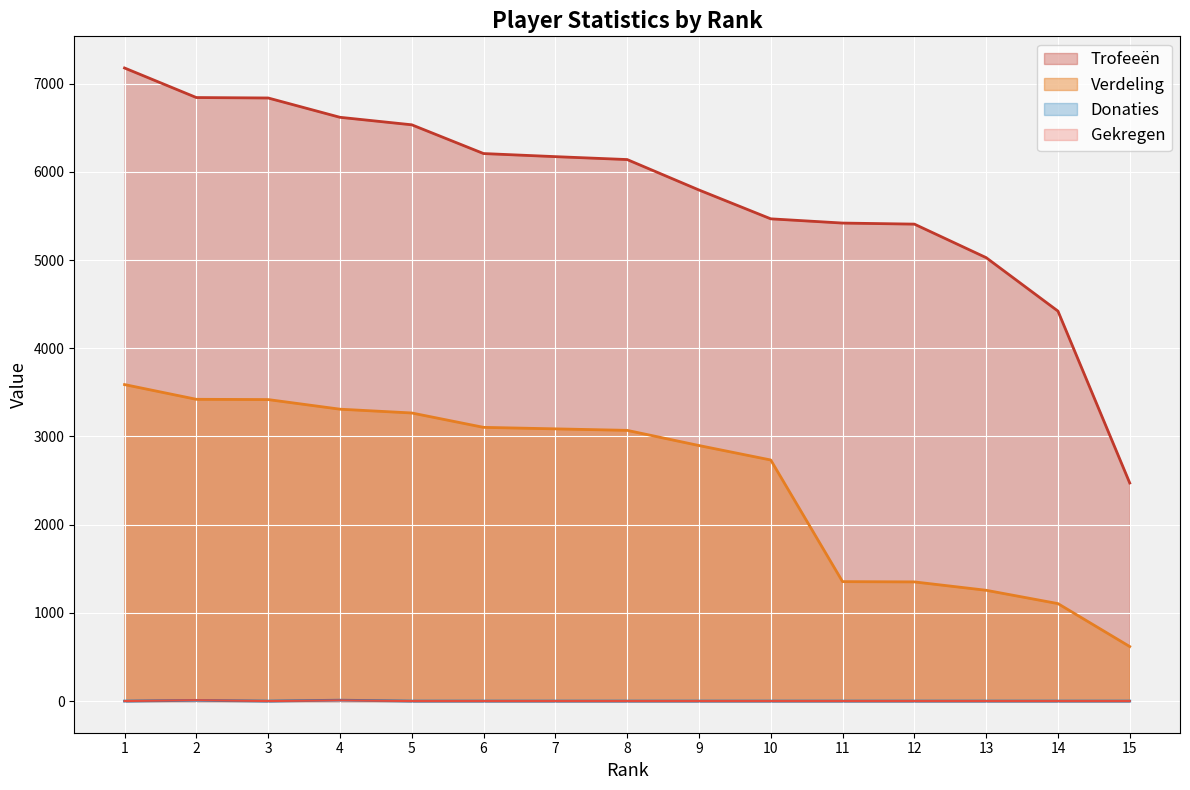

At which label does Gekregen reach its minimum?

1